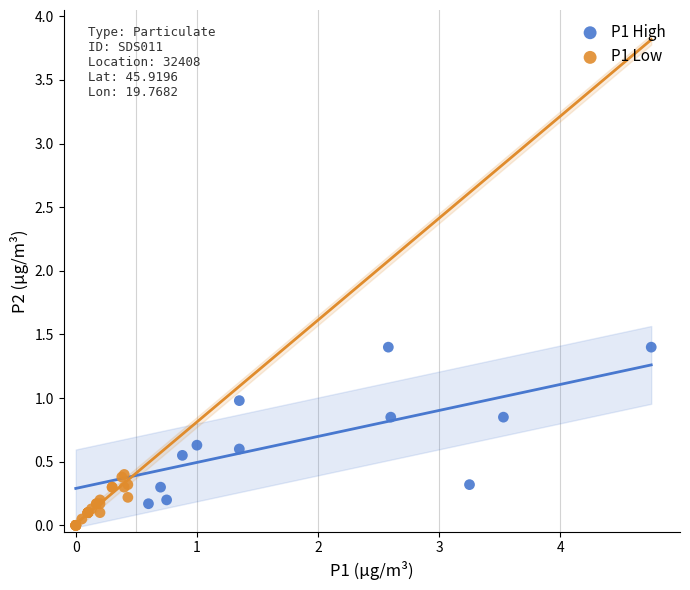

Which series has the largest Y range (max minus min)?

P1 High